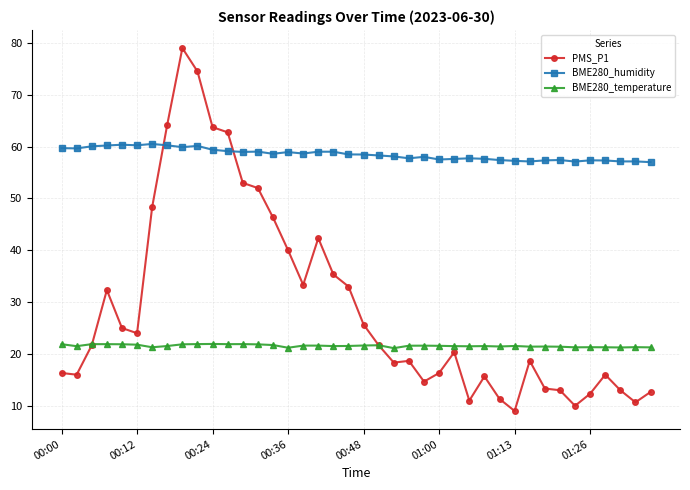

Which series has the largest range (max minus min)?

PMS_P1